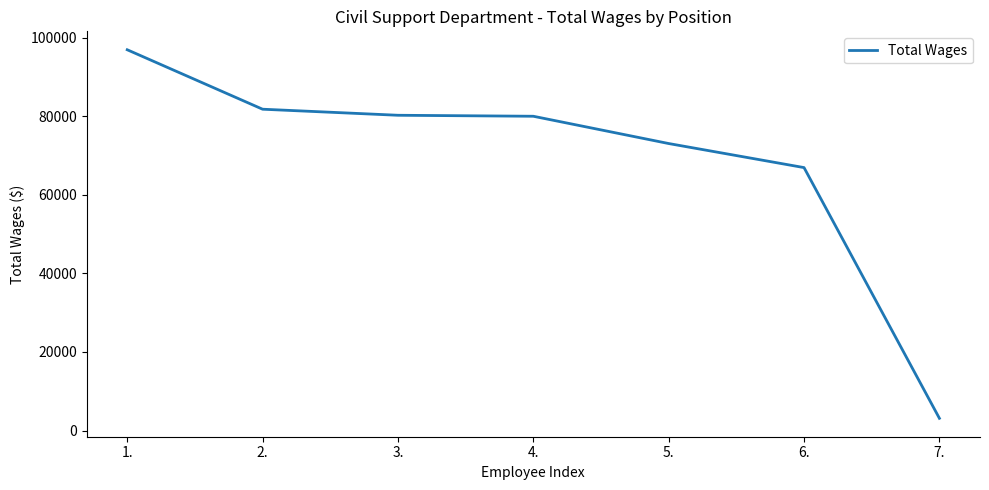

The chart shows a value of 31759 at 2.. True or false?

False